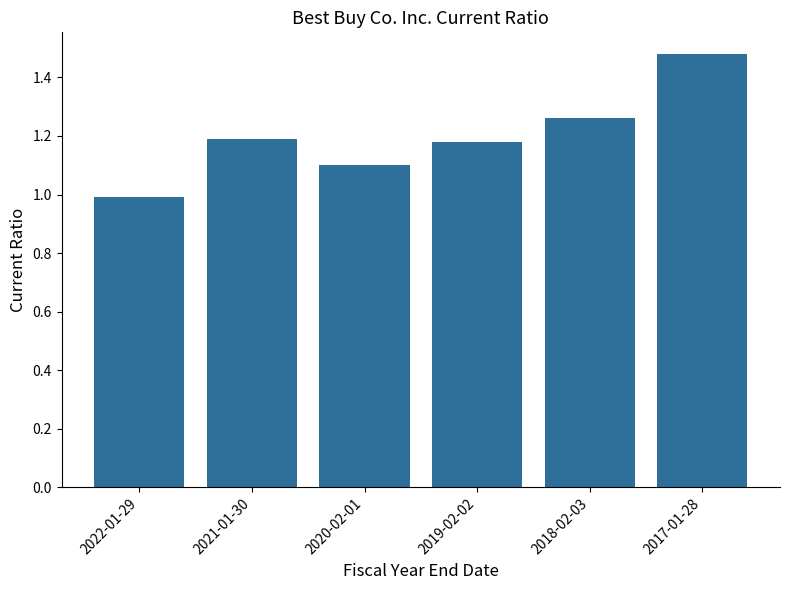

Is it true that the value at 2018-02-03 is 0.6?

False